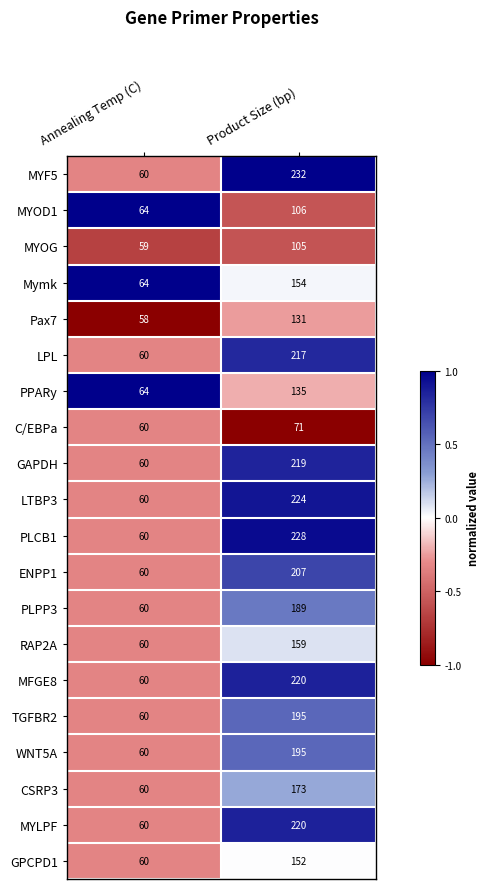

What is the difference between the maximum and minimum values in the CSRP3 series?

113